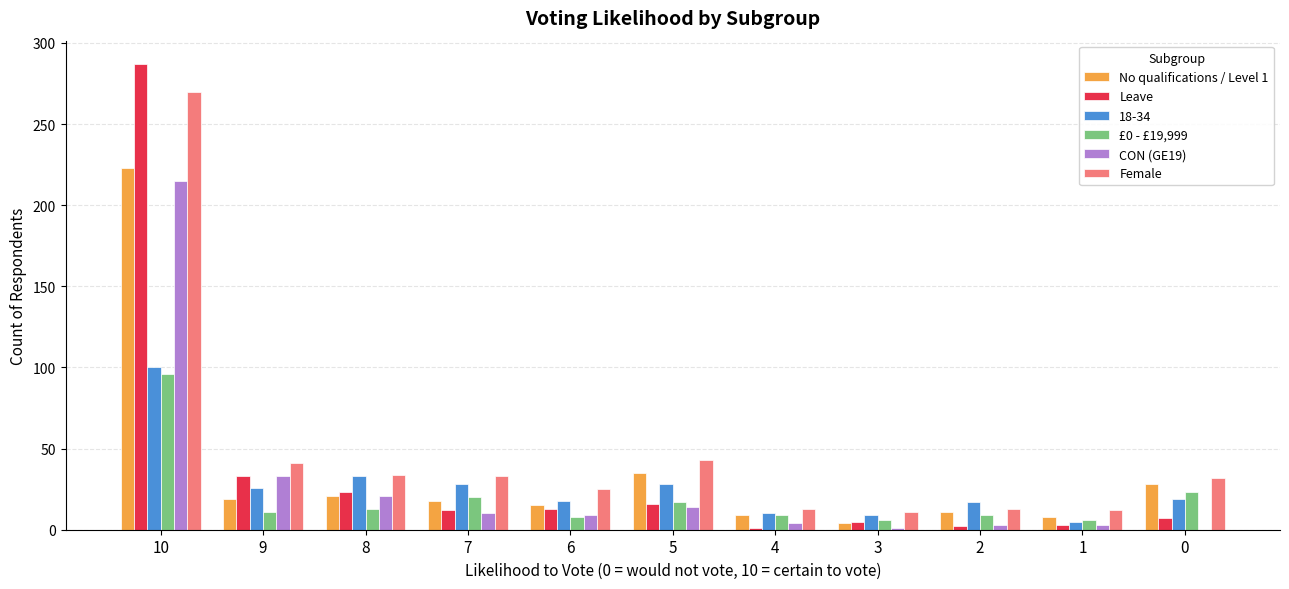

What is the maximum value shown in the chart?

287